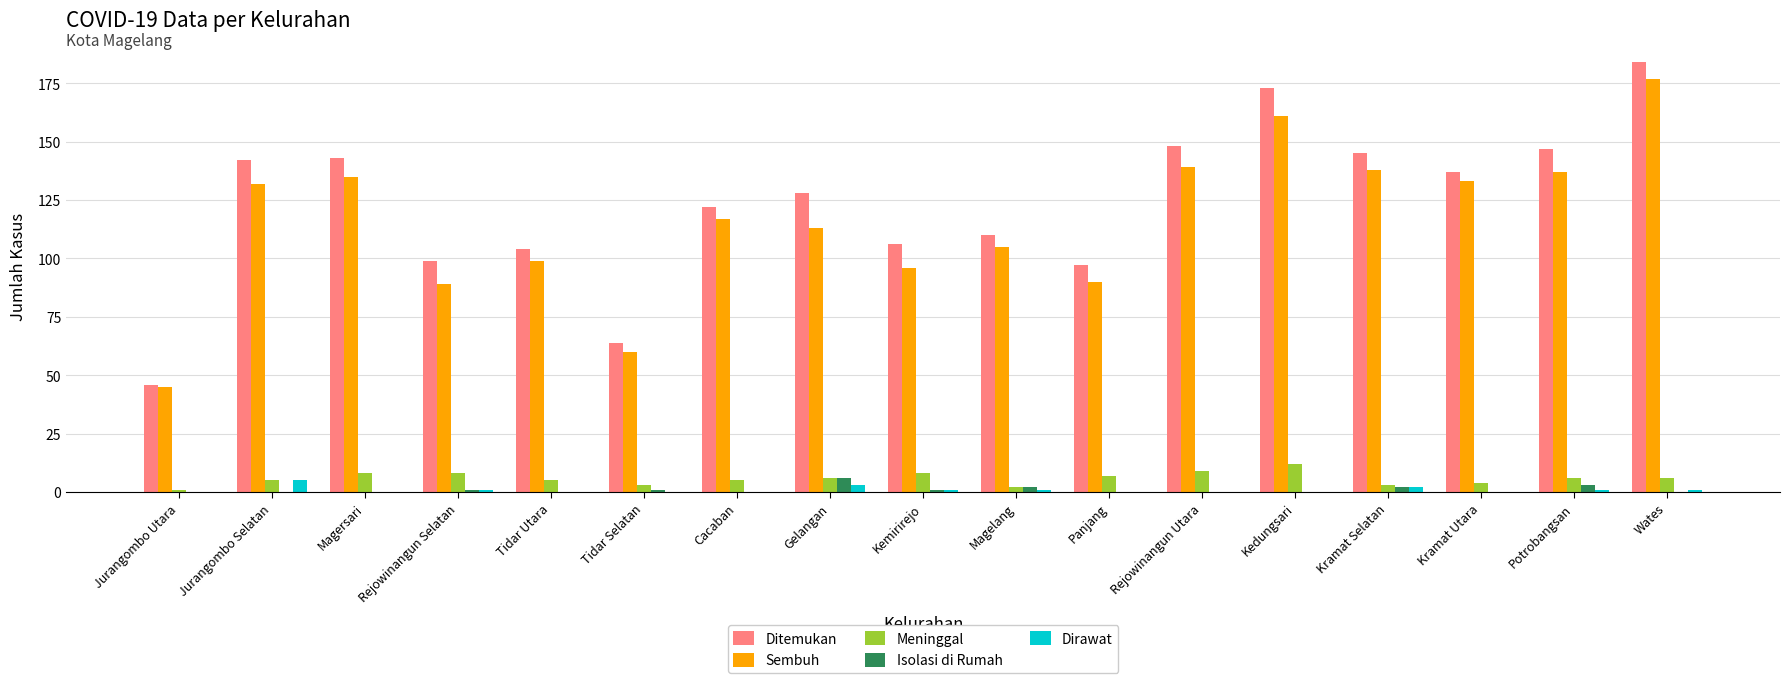

How many groups of bars are there?

17